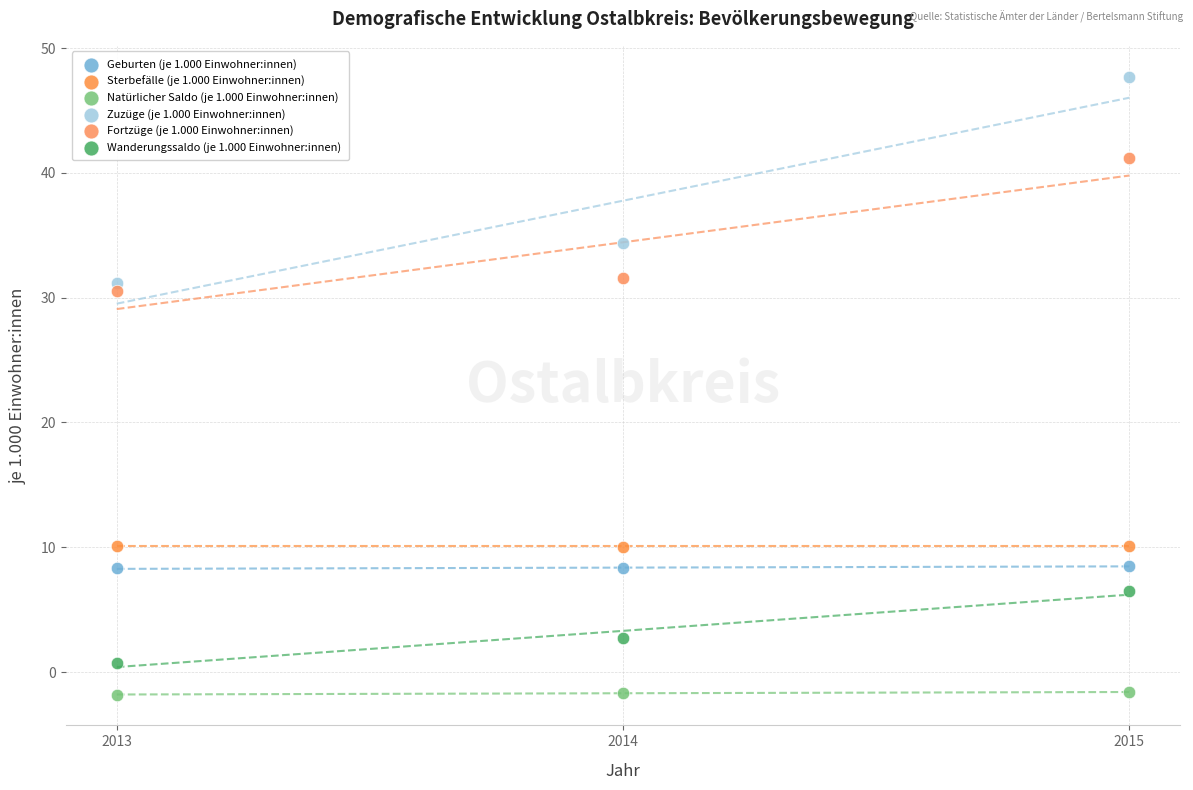

Which series contains the highest Y value?

Zuzüge (je 1.000 Einwohner:innen)